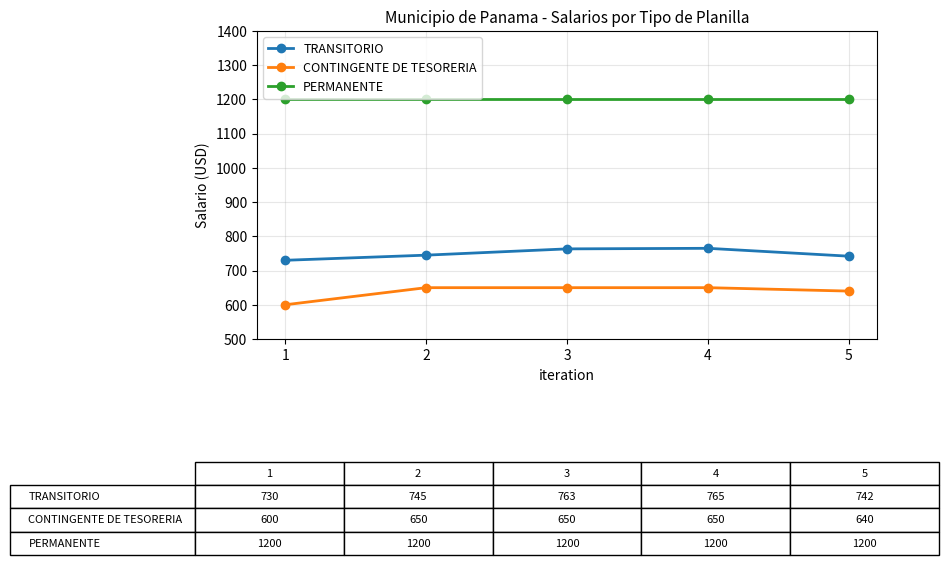

What is the value of the TRANSITORIO point at the 4th from the left?

765.0